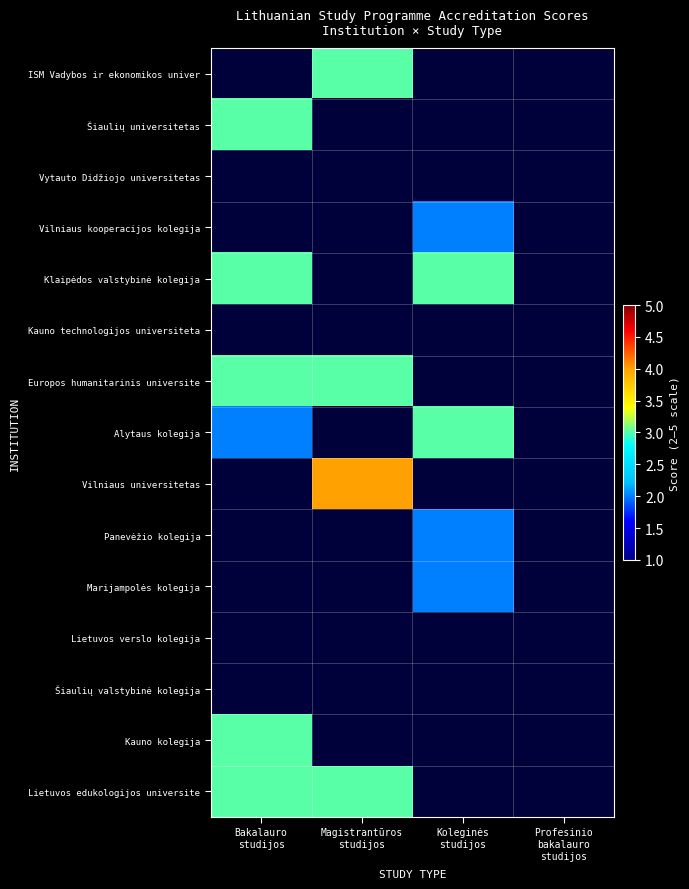

Reading left to right, what are all the values shown in this chart?

ISM Vadybos ir ekonomikos univer: Bakalauro
studijos=0	Magistrantūros
studijos=3	Koleginės
studijos=0	Profesinio
bakalauro
studijos=0
Šiaulių universitetas: Bakalauro
studijos=3	Magistrantūros
studijos=0	Koleginės
studijos=0	Profesinio
bakalauro
studijos=0
Vytauto Didžiojo universitetas: Bakalauro
studijos=0	Magistrantūros
studijos=0	Koleginės
studijos=0	Profesinio
bakalauro
studijos=0
Vilniaus kooperacijos kolegija: Bakalauro
studijos=0	Magistrantūros
studijos=0	Koleginės
studijos=2	Profesinio
bakalauro
studijos=0
Klaipėdos valstybinė kolegija: Bakalauro
studijos=3	Magistrantūros
studijos=0	Koleginės
studijos=3	Profesinio
bakalauro
studijos=0
Kauno technologijos universiteta: Bakalauro
studijos=0	Magistrantūros
studijos=0	Koleginės
studijos=0	Profesinio
bakalauro
studijos=0
Europos humanitarinis universite: Bakalauro
studijos=3	Magistrantūros
studijos=3	Koleginės
studijos=0	Profesinio
bakalauro
studijos=0
Alytaus kolegija: Bakalauro
studijos=2	Magistrantūros
studijos=0	Koleginės
studijos=3	Profesinio
bakalauro
studijos=0
Vilniaus universitetas: Bakalauro
studijos=0	Magistrantūros
studijos=4	Koleginės
studijos=0	Profesinio
bakalauro
studijos=0
Panevėžio kolegija: Bakalauro
studijos=0	Magistrantūros
studijos=0	Koleginės
studijos=2	Profesinio
bakalauro
studijos=0
Marijampolės kolegija: Bakalauro
studijos=0	Magistrantūros
studijos=0	Koleginės
studijos=2	Profesinio
bakalauro
studijos=0
Lietuvos verslo kolegija: Bakalauro
studijos=0	Magistrantūros
studijos=0	Koleginės
studijos=0	Profesinio
bakalauro
studijos=0
Šiaulių valstybinė kolegija: Bakalauro
studijos=0	Magistrantūros
studijos=0	Koleginės
studijos=0	Profesinio
bakalauro
studijos=0
Kauno kolegija: Bakalauro
studijos=3	Magistrantūros
studijos=0	Koleginės
studijos=0	Profesinio
bakalauro
studijos=0
Lietuvos edukologijos universite: Bakalauro
studijos=3	Magistrantūros
studijos=3	Koleginės
studijos=0	Profesinio
bakalauro
studijos=0